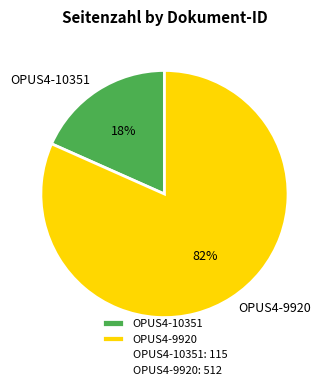

Do OPUS4-10351 and OPUS4-9920 together represent more than half of the pie?

Yes